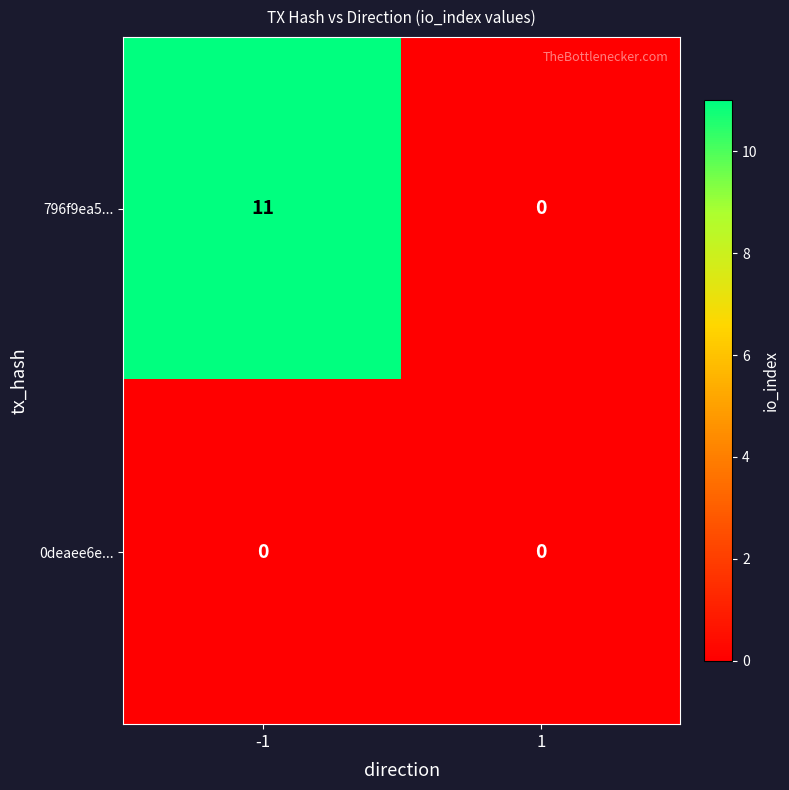

List the series in order of their overall mean, highest first.

796f9ea5..., 0deaee6e...